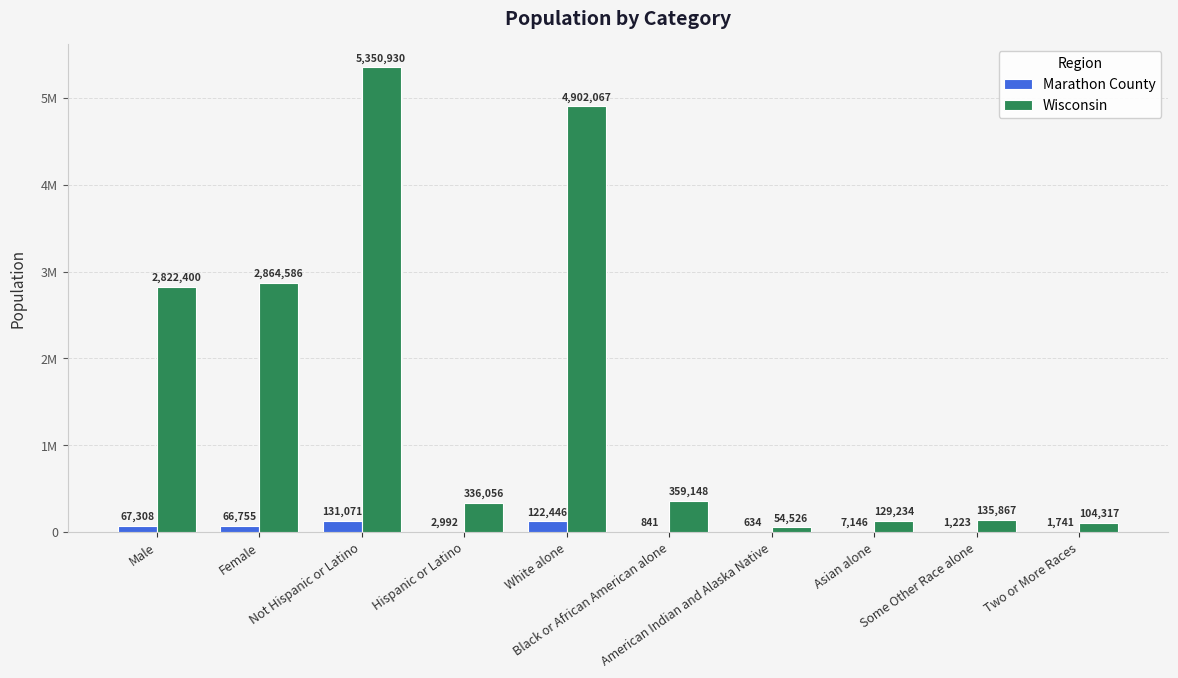

What are all the series names shown in the legend?

Marathon County, Wisconsin